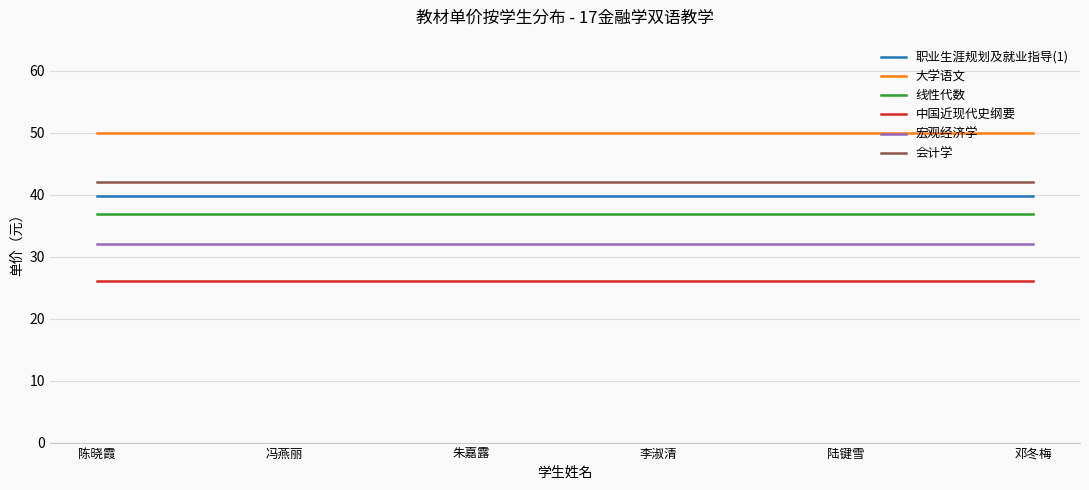

At 冯燕丽, list the series in order from smallest to largest.

中国近现代史纲要, 宏观经济学, 线性代数, 职业生涯规划及就业指导(1), 会计学, 大学语文